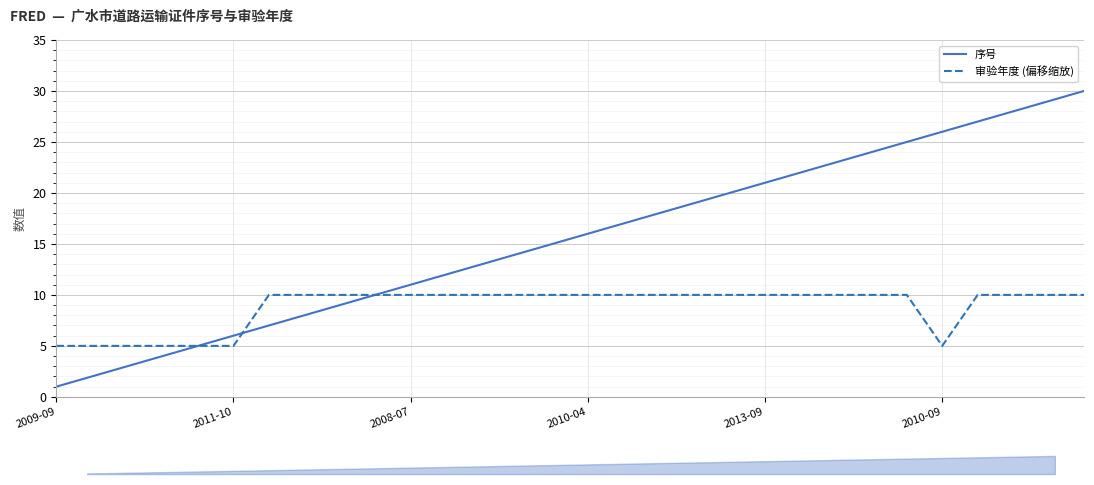

How many lines are shown in the chart?

2